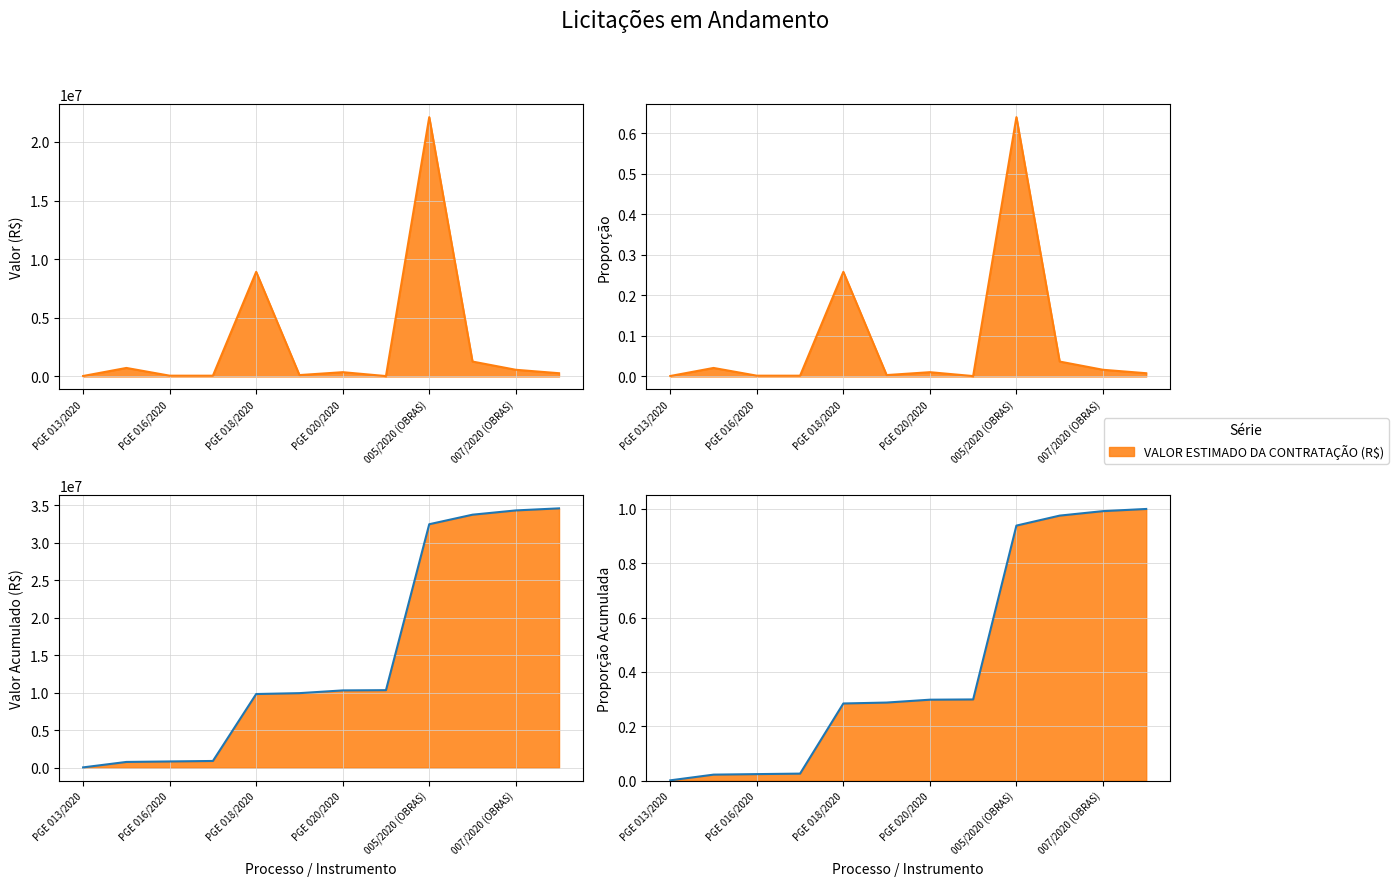

How many data points are above 364268?

5